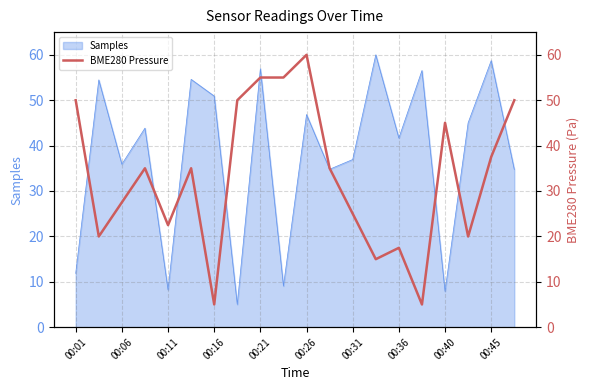

Reading left to right, list all the values displayed in this chart.

50.0	20.0	27.5	35.0	22.5	35.0	5.0	50.0	55.0	55.0	60.0	35.0	25.0	15.0	17.5	5.0	45.0	20.0	37.5	50.0